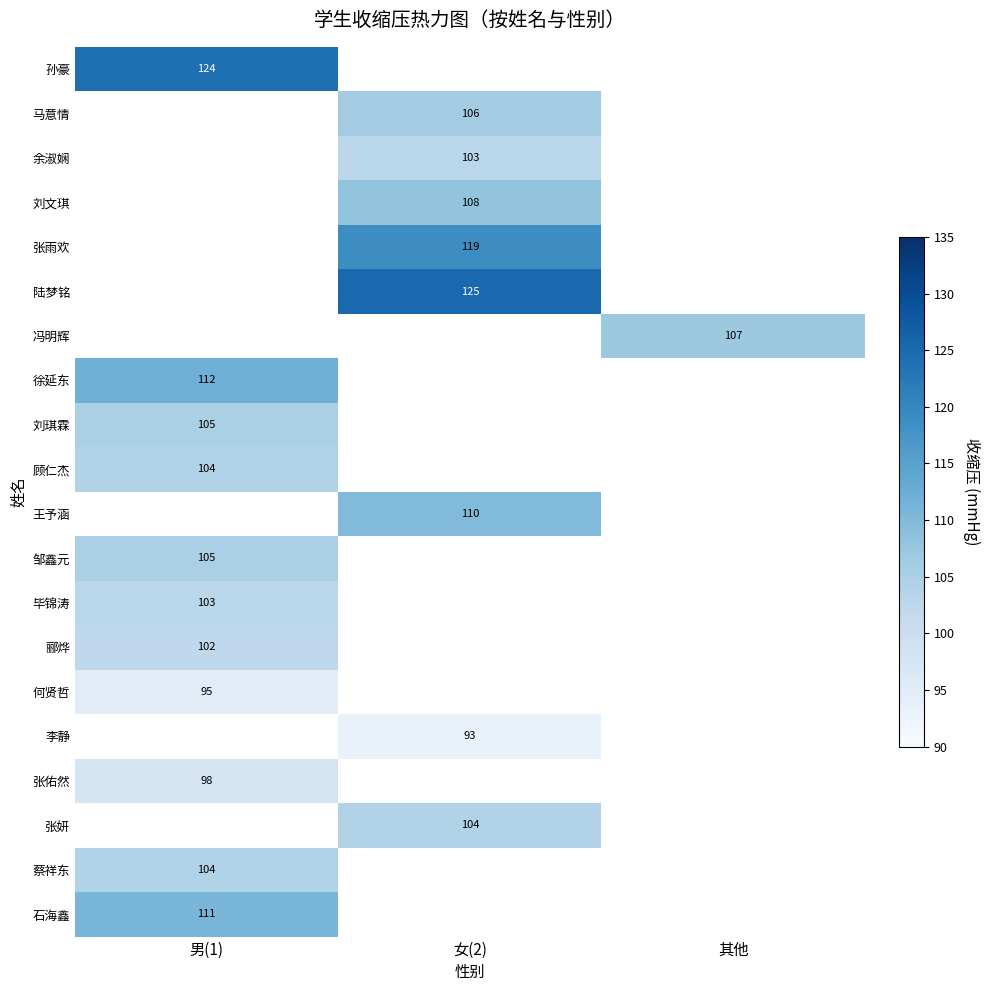

At how many categories does at least one series exceed 117?

2